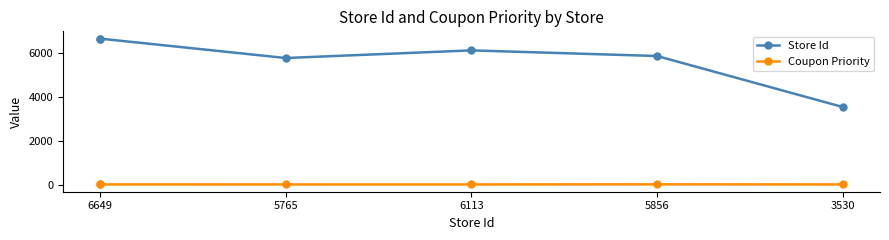

Is this an area chart (filled region under the line)?

No